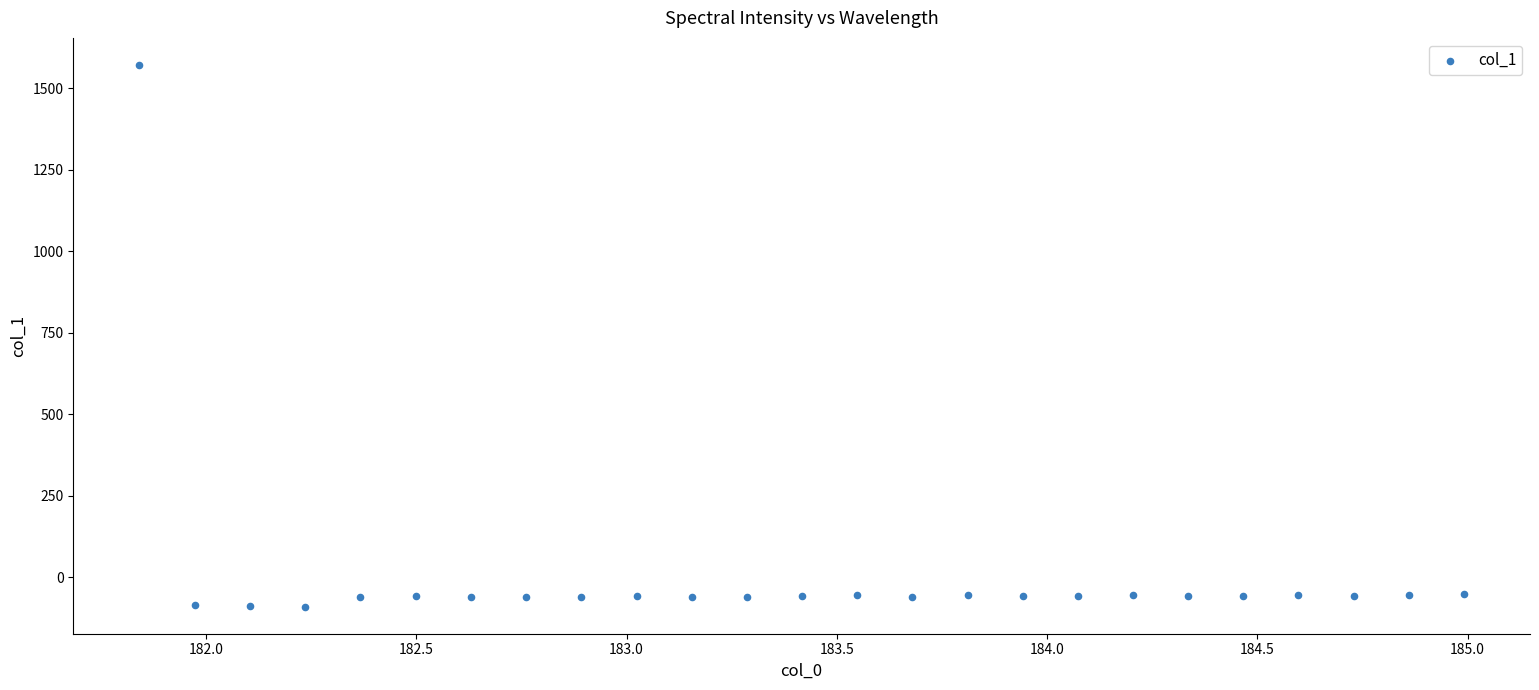

What is the range of X values (max minus min)?

3.1